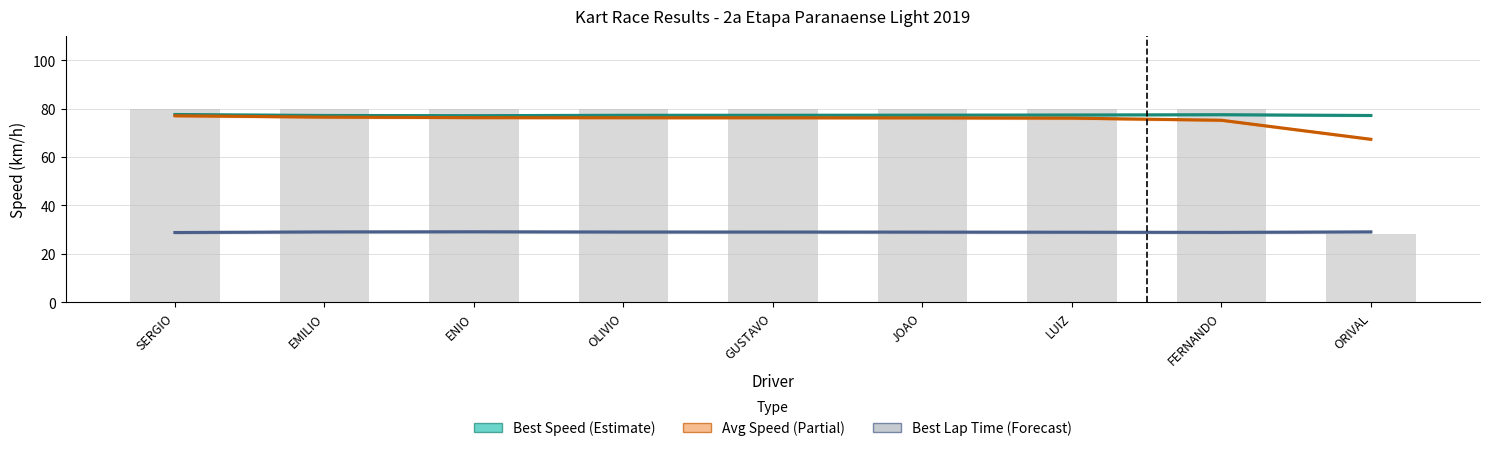

What is the total value across all series at EMILIO?

262.6